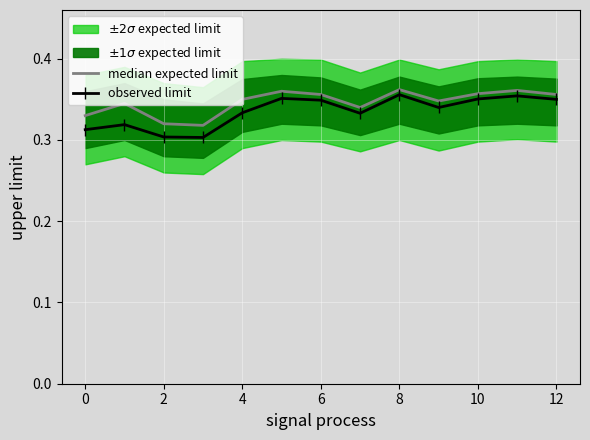

True or false: observed limit has a value of 0.3 at 2.

True